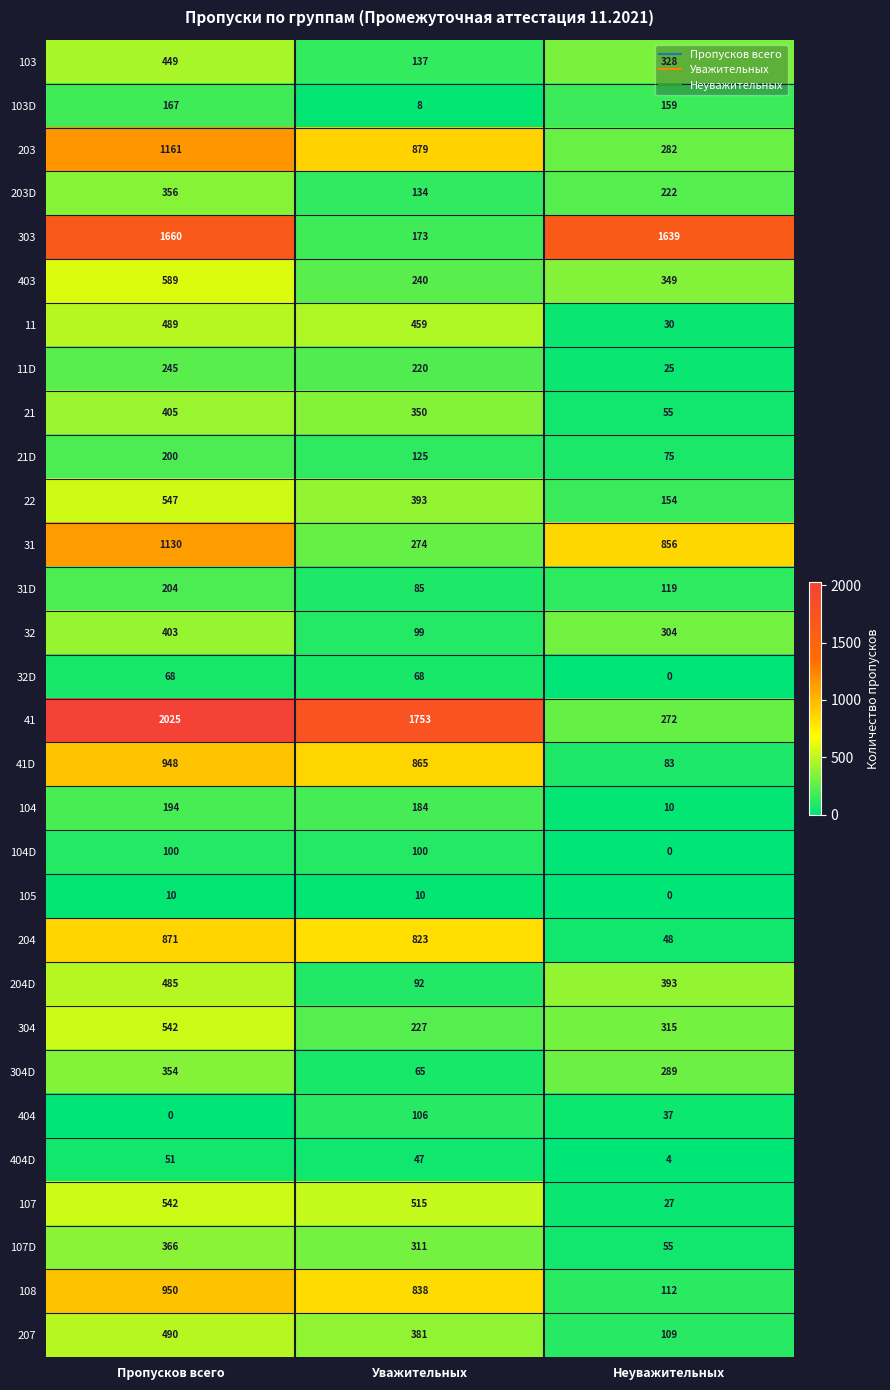

What is the total value across all series at Пропусков всего?

16001